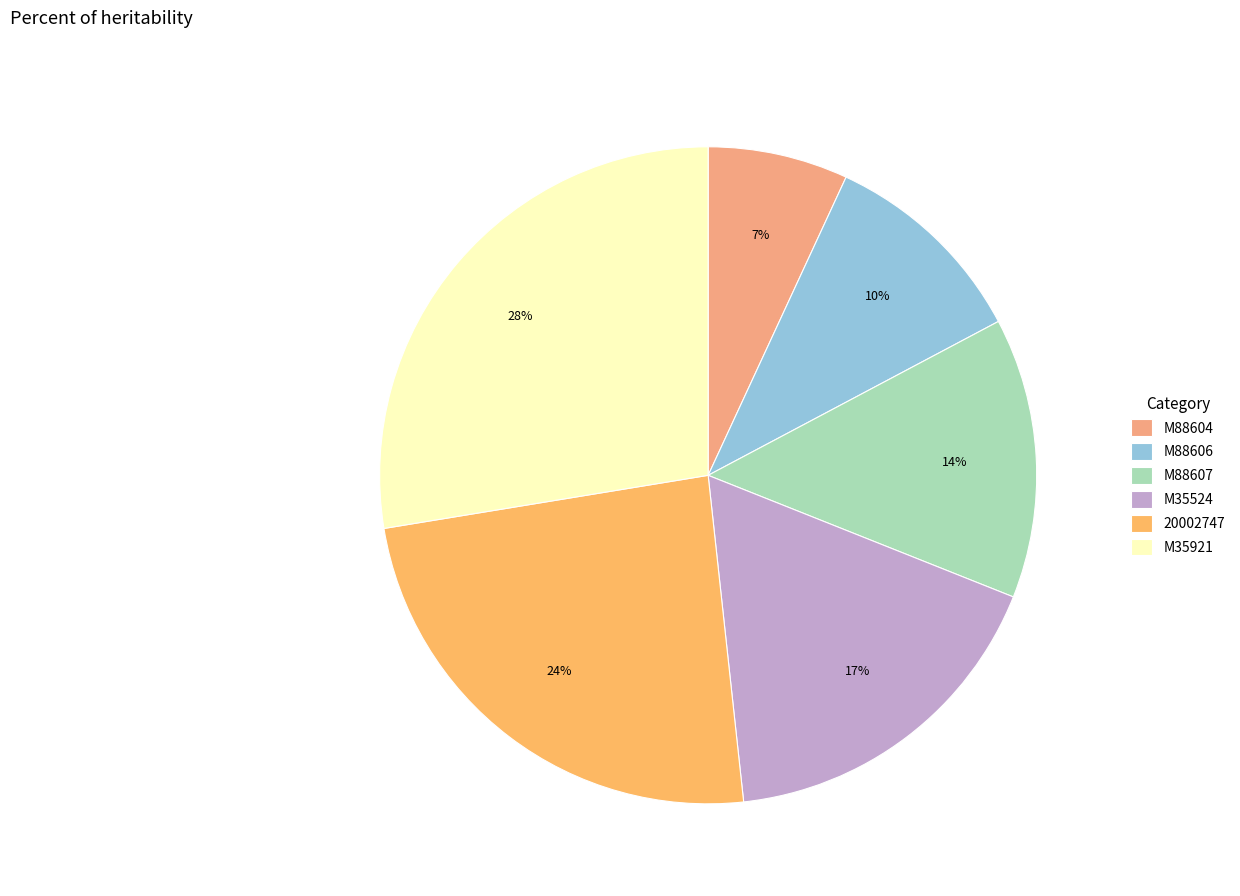

To the nearest percent, what is the average slice percentage?

17%